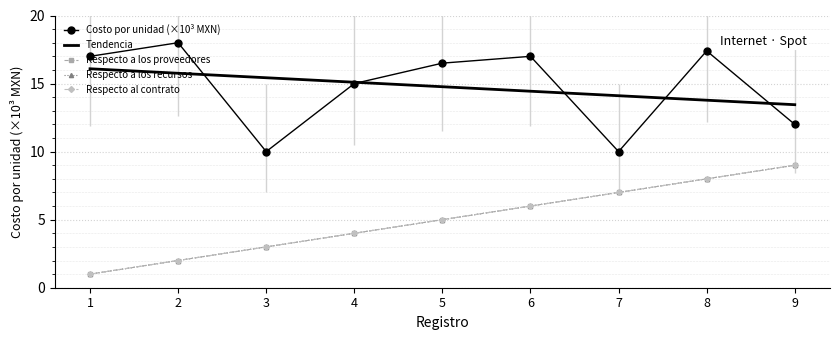

True or false: Respecto a los proveedores has more than 2 points higher than both neighbors.

False